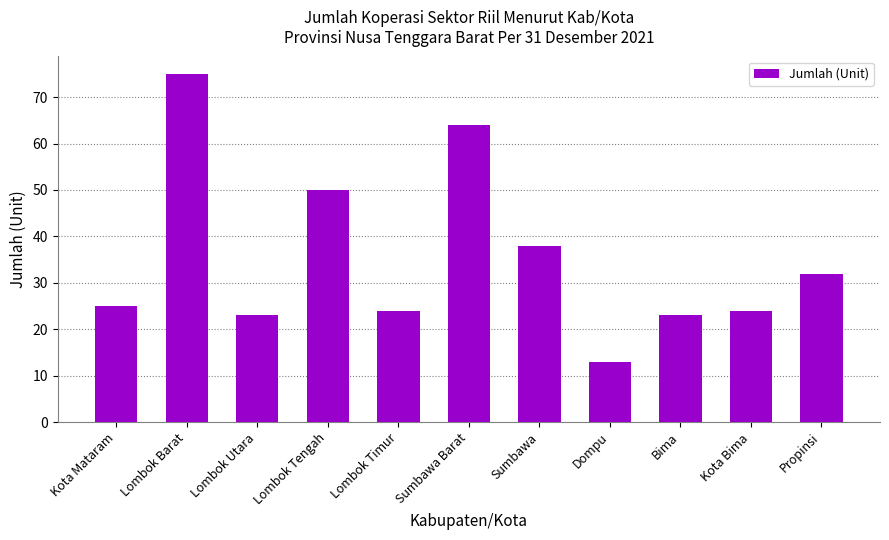

Approximately how many times larger is the value at Lombok Timur compared to Lombok Barat?

0.3